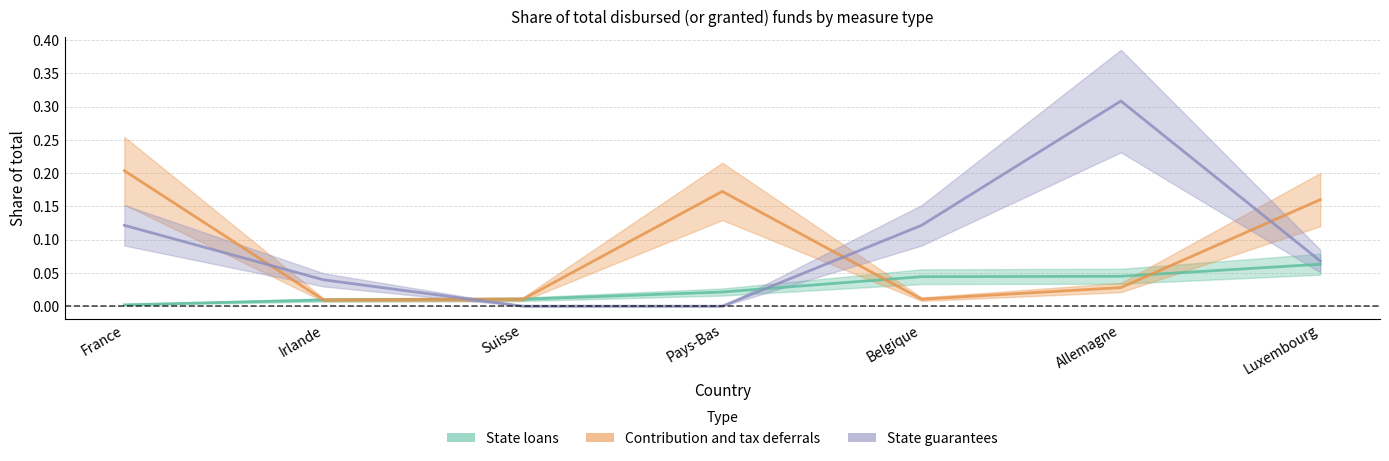

Does the chart have visible grid lines?

Yes